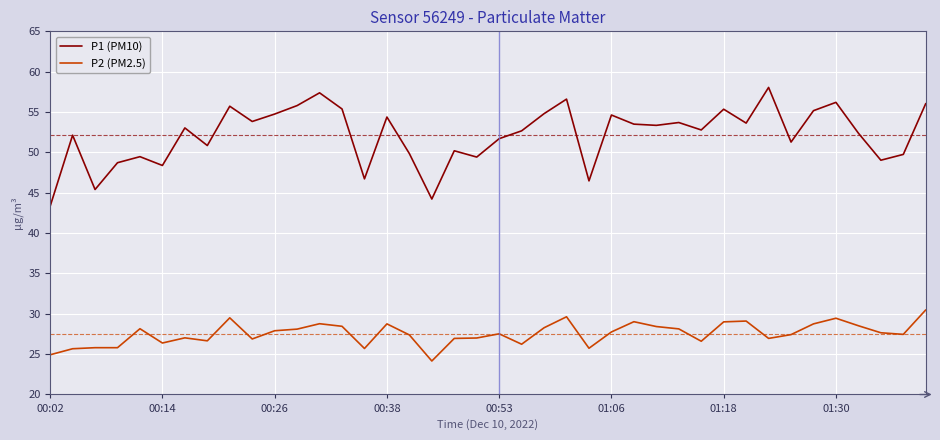

In P1 (PM10), how many points are lower than both neighbors (excluding endpoints)?

13